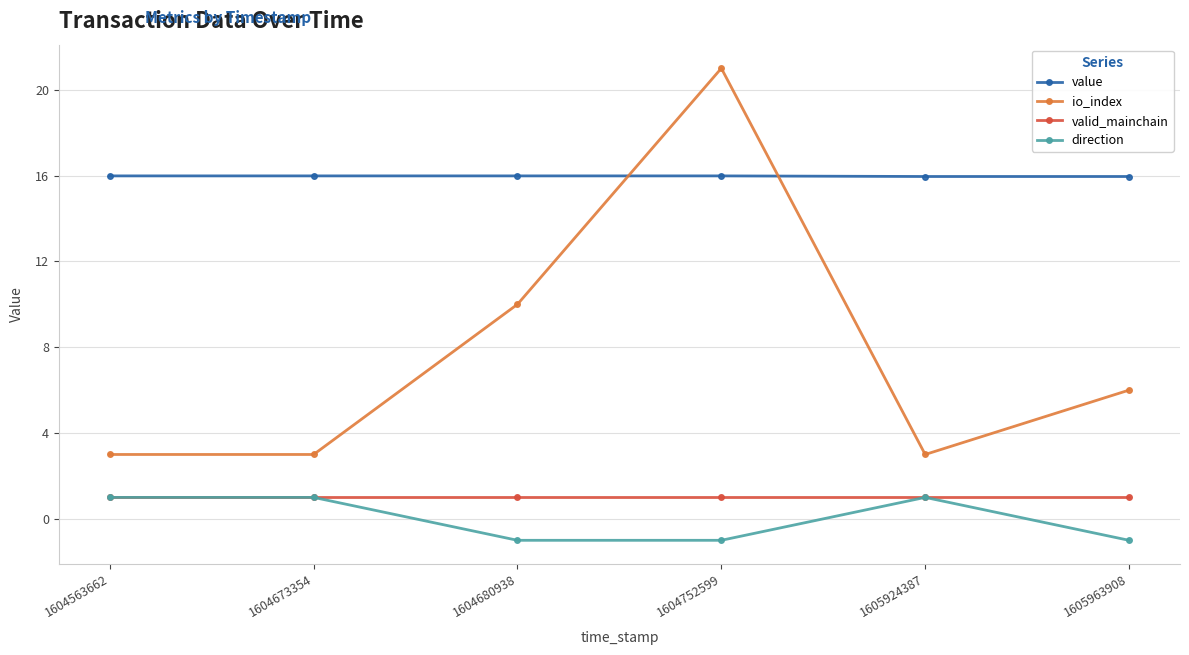

True or false: direction and value intersect in this chart.

False